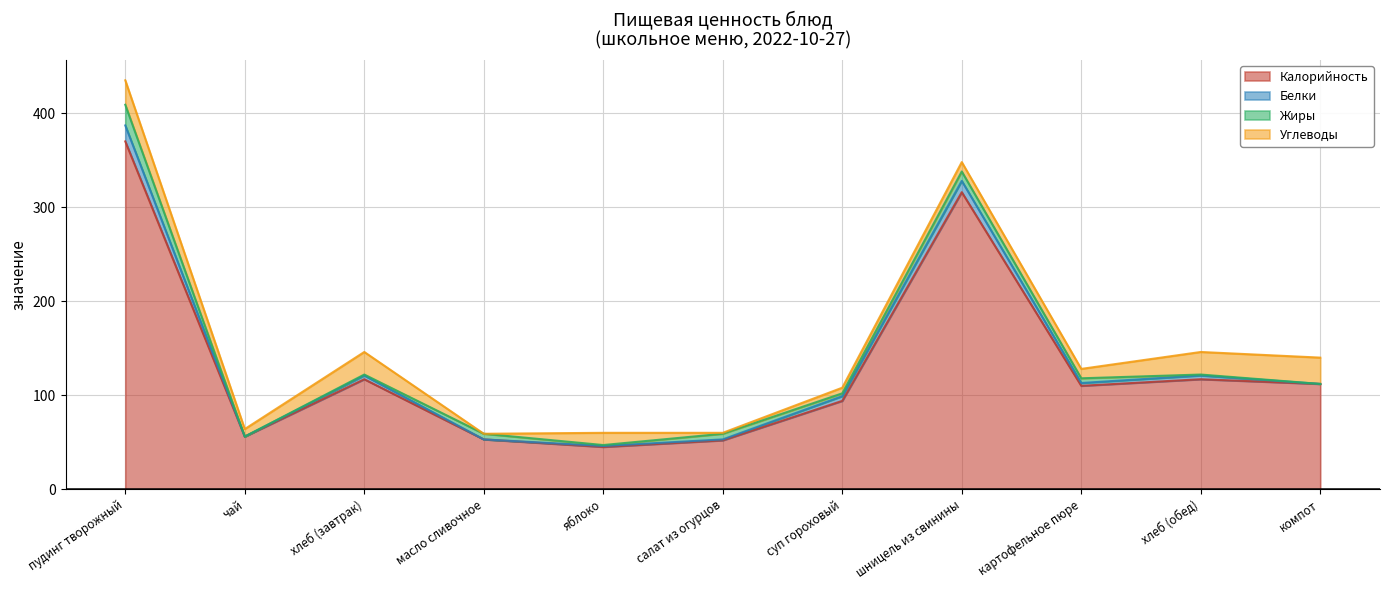

At which category does Калорийность reach its first local valley?

чай